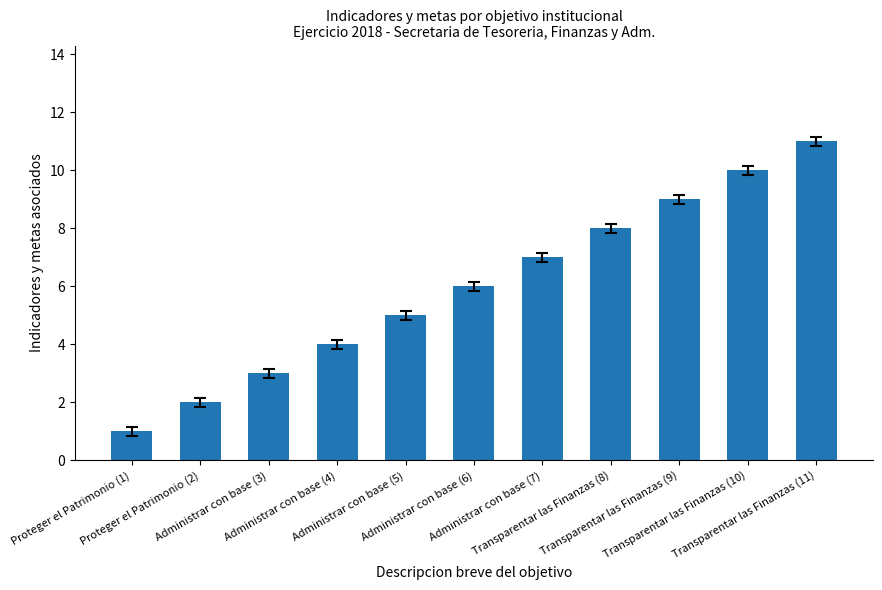

What is the difference between the maximum and second lowest values?

9